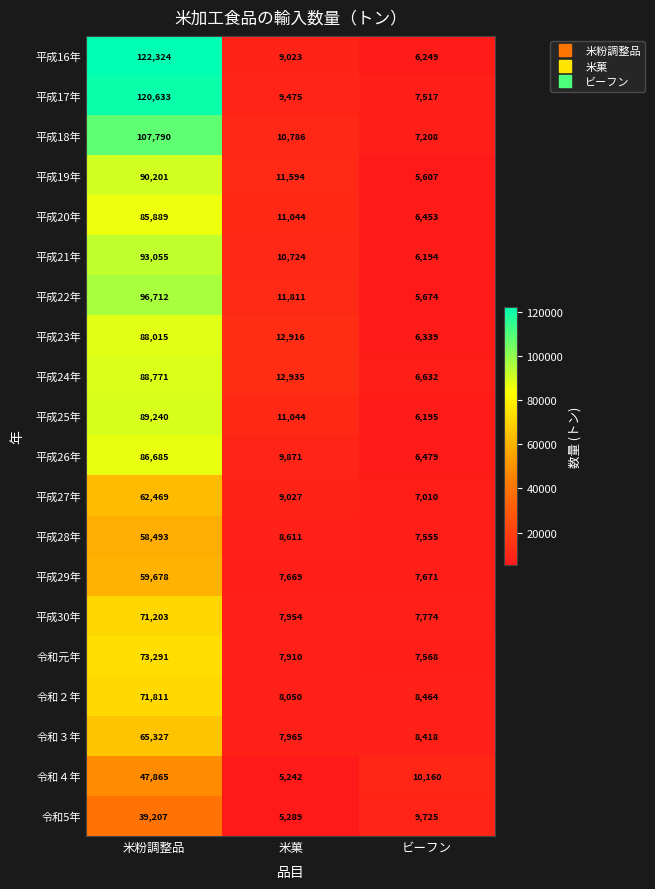

True or false: 令和5年 has a value of 7633 at 米菓.

False